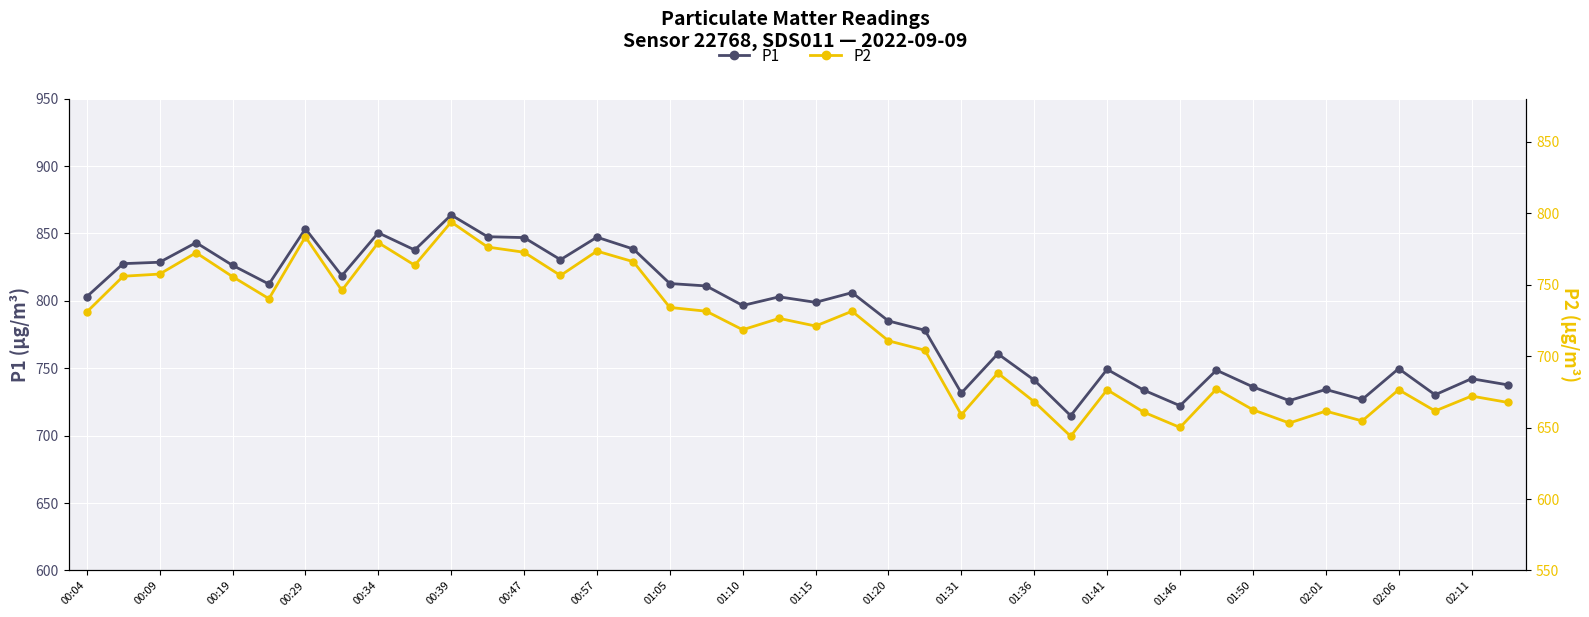

What is the maximum value for P2?

793.7